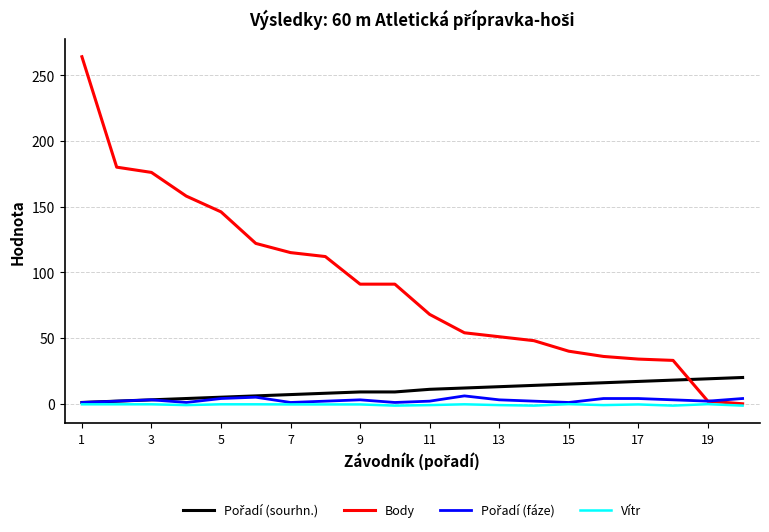

What is the greatest value displayed?

264.0